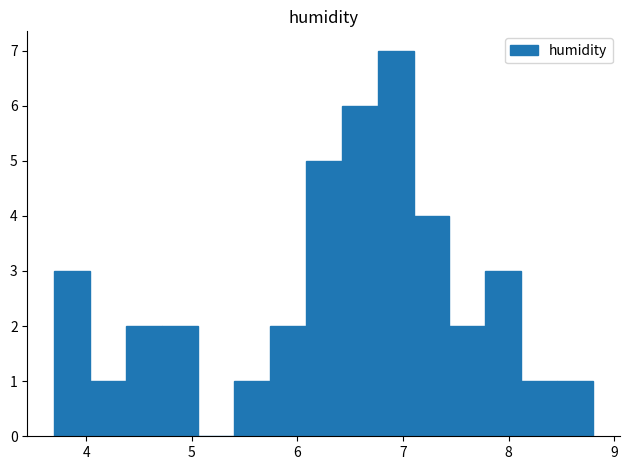

Around what value on the x-axis is the tallest bar? Give the approximate position of its centre, as read against the axis.

6.9